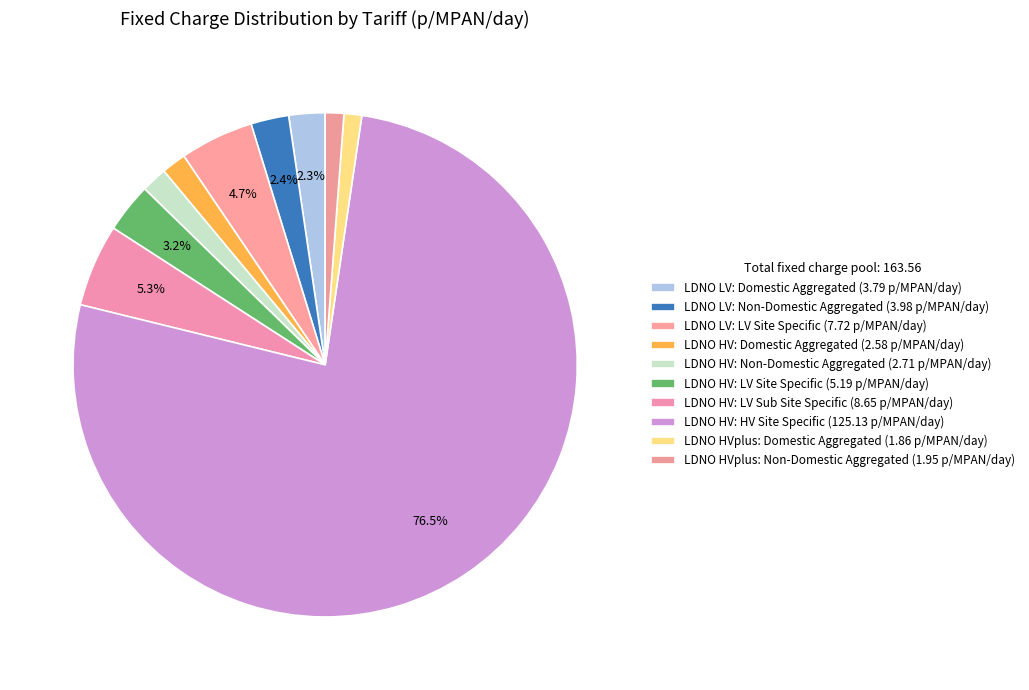

How many segments does this pie chart have?

10